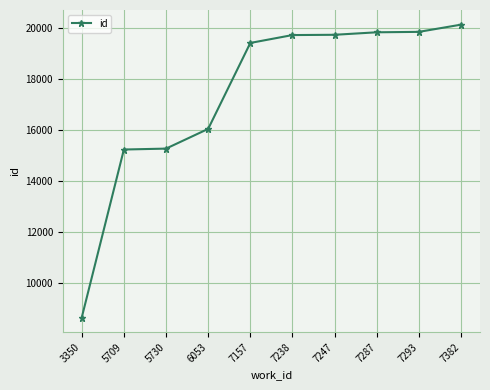

What is the greatest value displayed?

20146